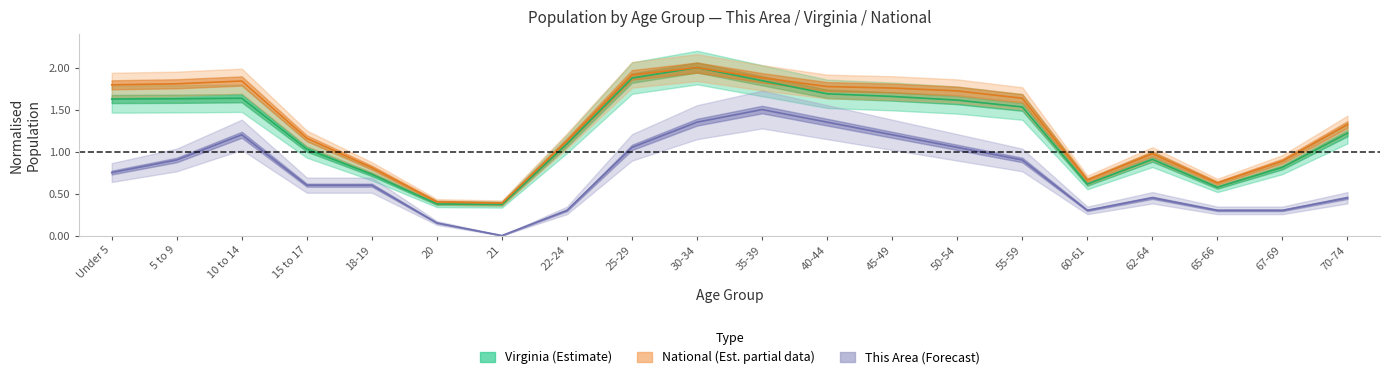

Where is this_area nearest to the value 0?

21